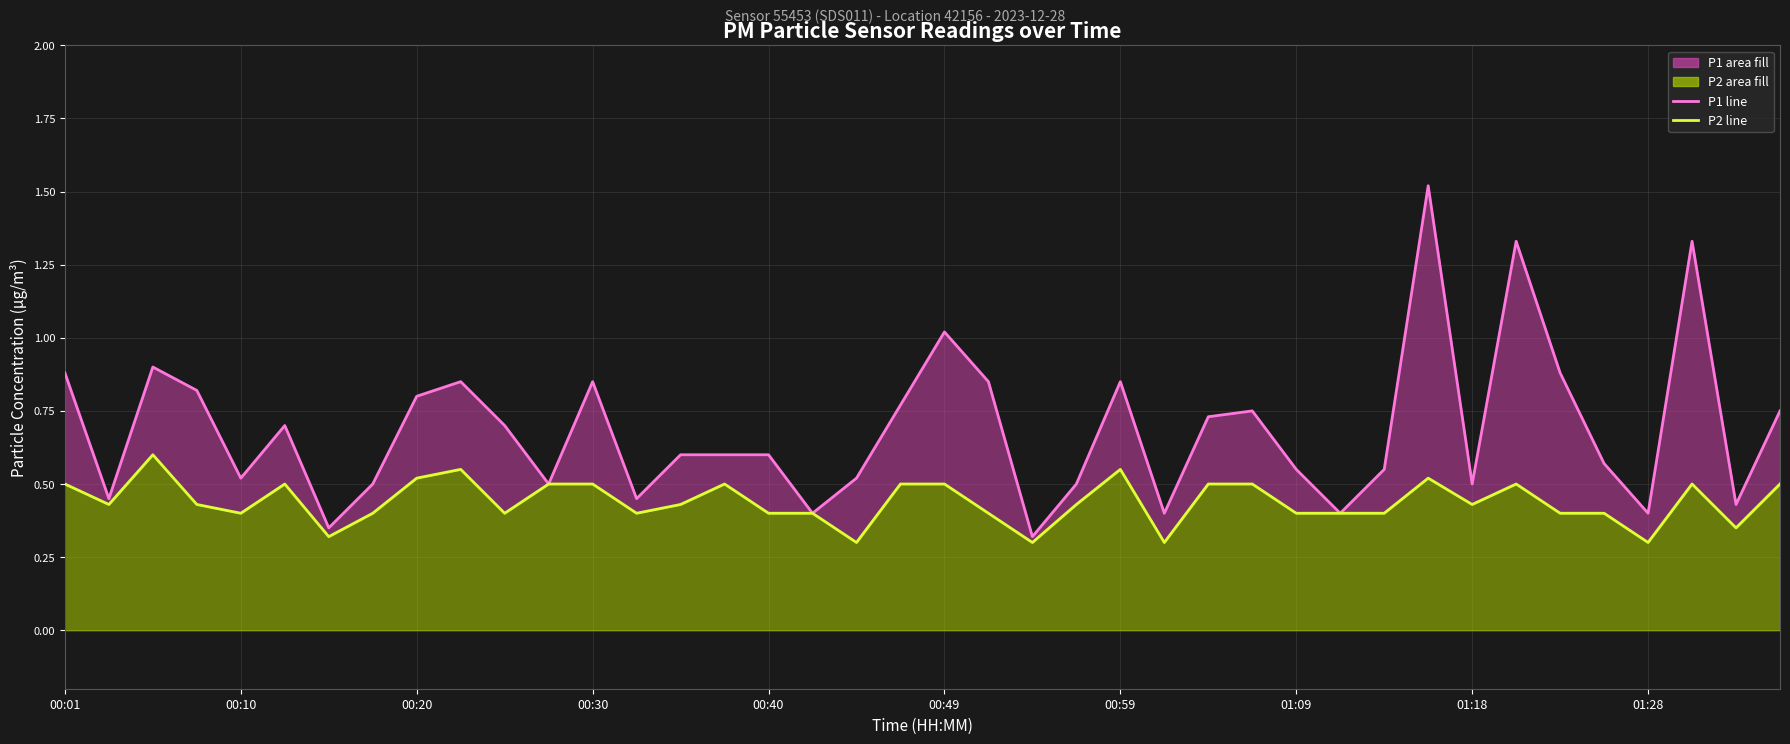

Between 00:10 and 31, which series saw the biggest shift?

P1 (avg line)